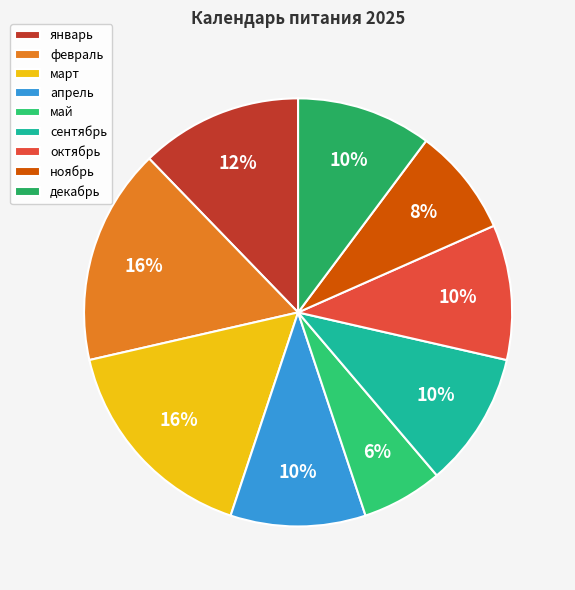

Count the number of slices in the pie.

9